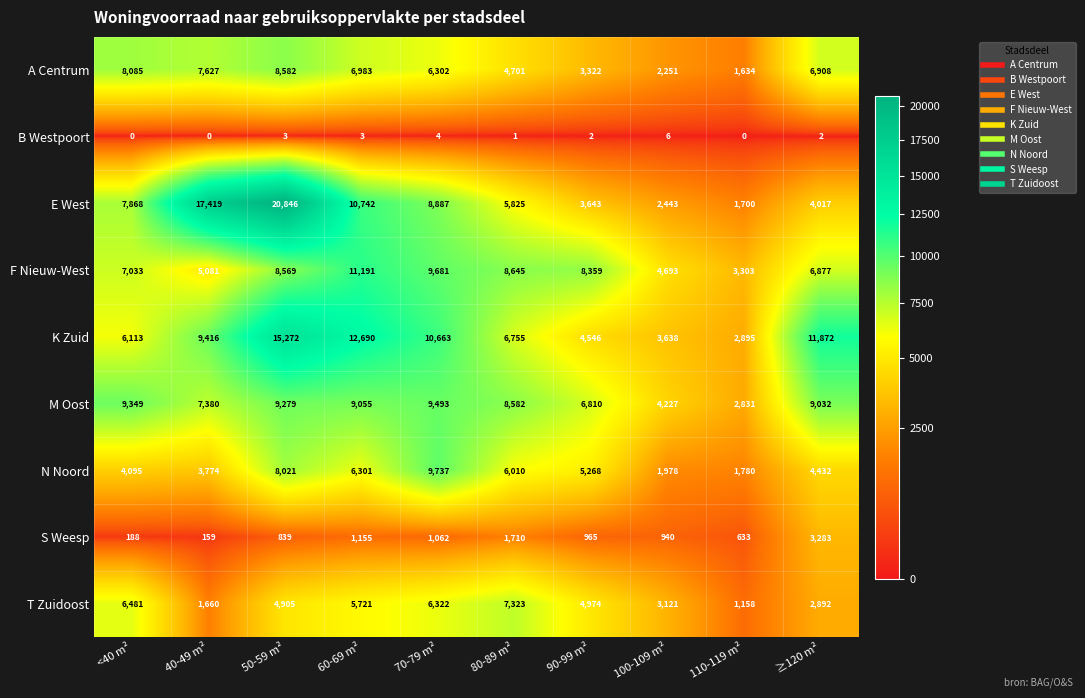

At ≥120 m², list the series in order from smallest to largest.

B Westpoort, T Zuidoost, S Weesp, E West, N Noord, F Nieuw-West, A Centrum, M Oost, K Zuid